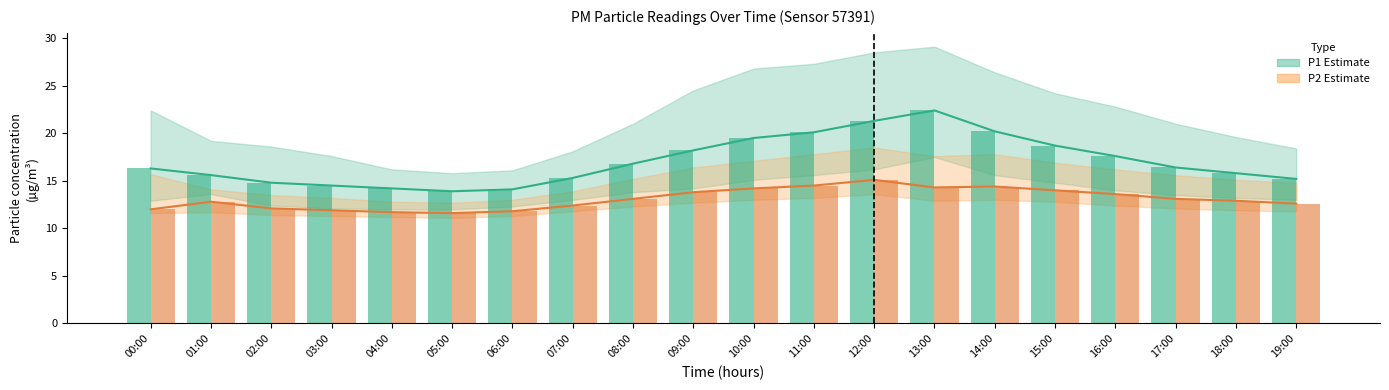

What is the label of the 8th bar from the right?

12:00